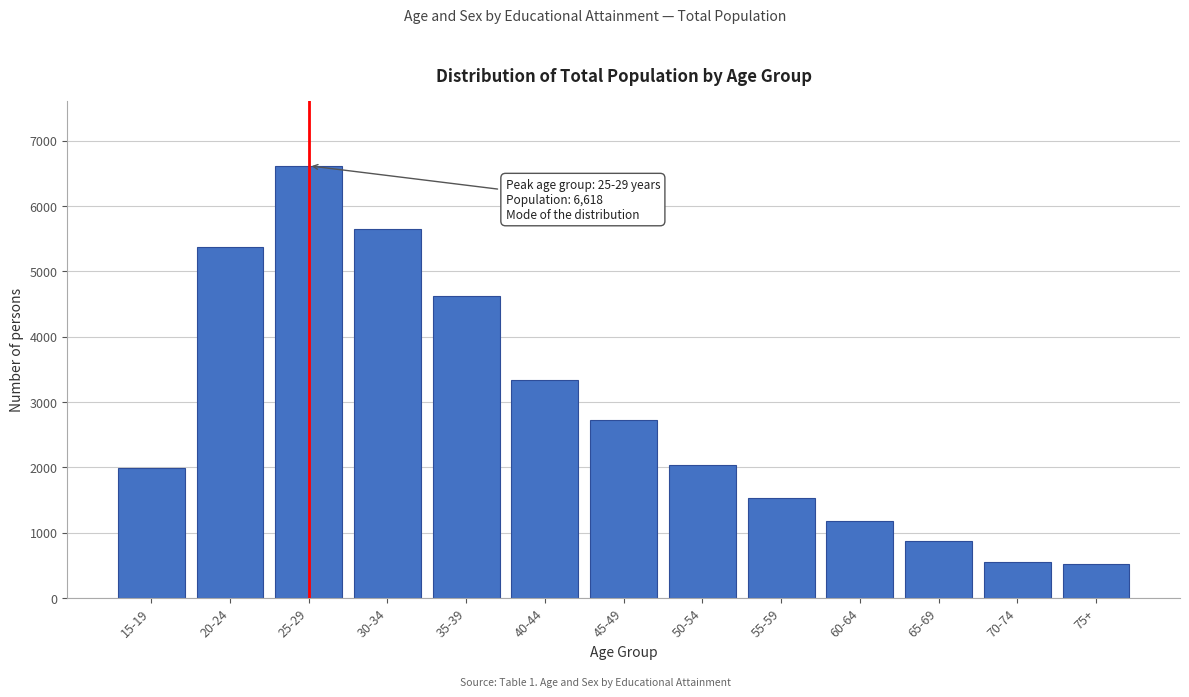

Reading left to right, list all the values displayed in this chart.

1992	5375	6618	5643	4625	3344	2732	2038	1535	1178	882	559	518